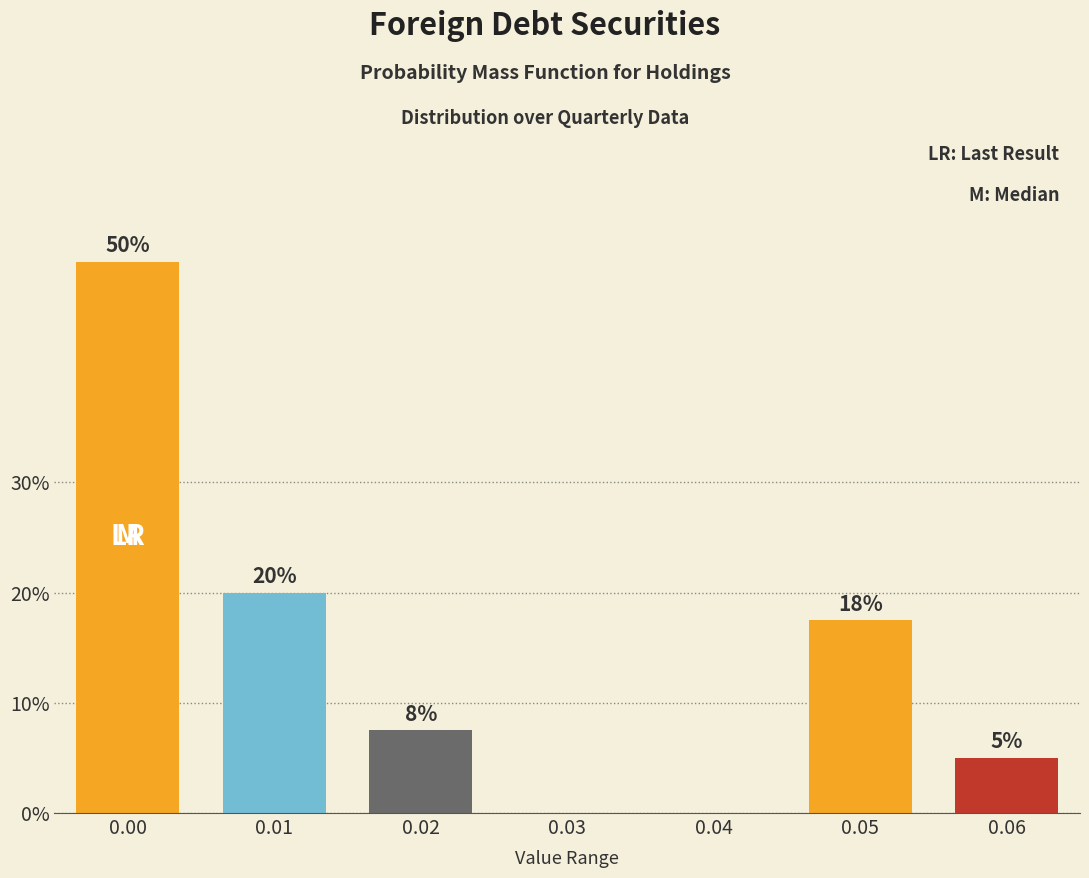

What is the change in value from 0.04 to 0.06?

+5.0